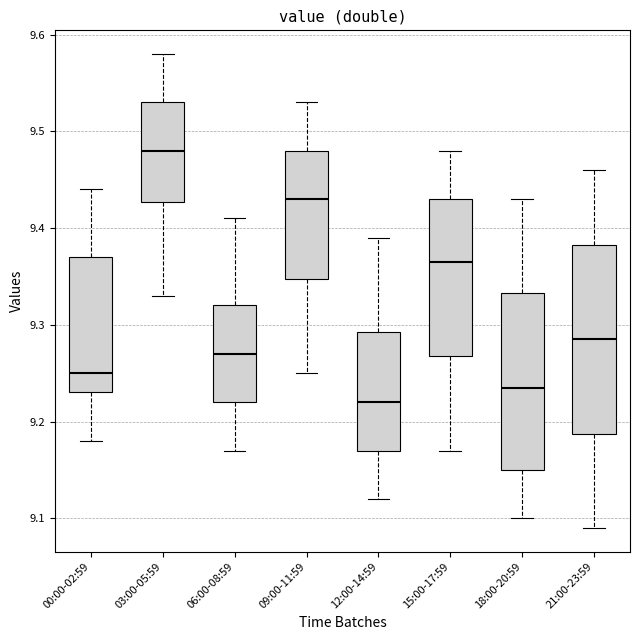

Comparing the boxes themselves (not the whiskers), which one is the tallest?

21:00-23:59